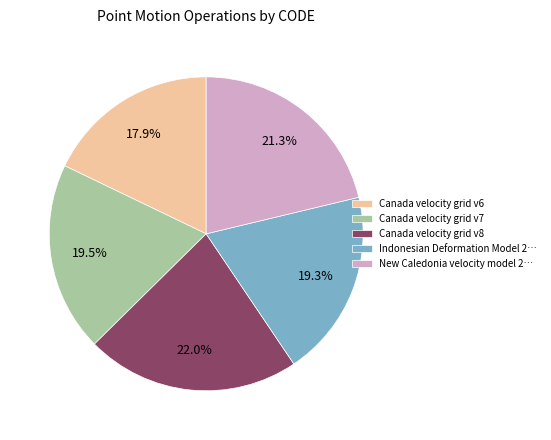

Do Canada velocity grid v8 and Canada velocity grid v6 together represent more than half of the pie?

No